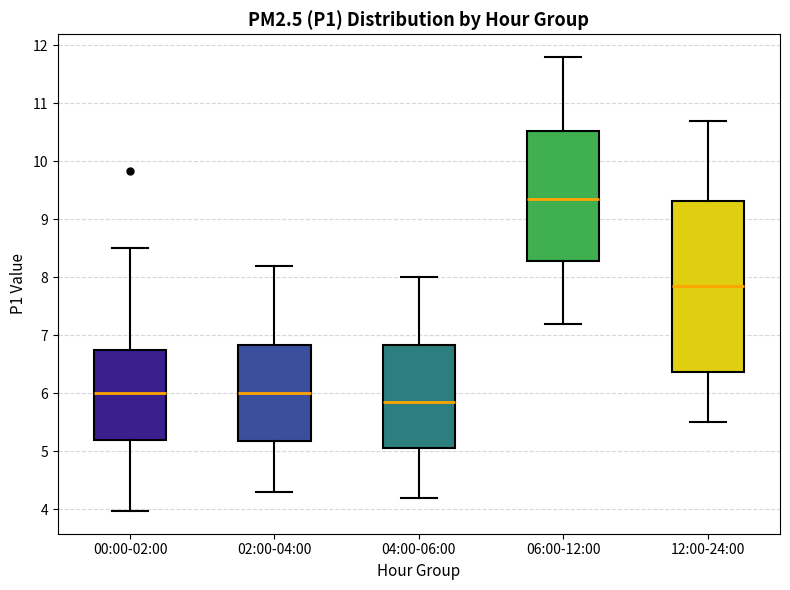

Reading left to right, read every box against the y-axis: the position of its median line, the range the box covers, and the ends of its whiskers. The values are not printed on the chart, so give them approximately, as read against the axis.

00:00-02:00: median 6.0, box 5.2 to 6.8, whiskers 4.0 to 8.5
02:00-04:00: median 6.0, box 5.2 to 6.8, whiskers 4.3 to 8.2
04:00-06:00: median 5.9, box 5.1 to 6.8, whiskers 4.2 to 8.0
06:00-12:00: median 9.4, box 8.3 to 10.5, whiskers 7.2 to 11.8
12:00-24:00: median 7.9, box 6.4 to 9.3, whiskers 5.5 to 10.7